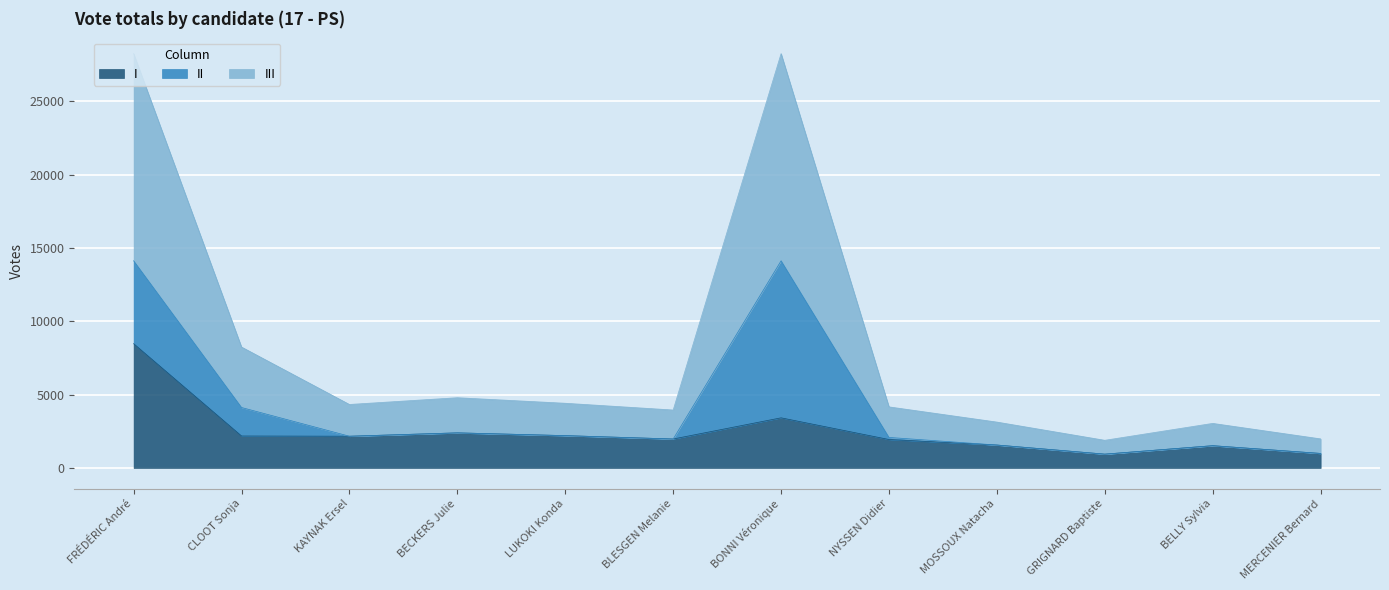

True or false: III and I intersect in this chart.

False